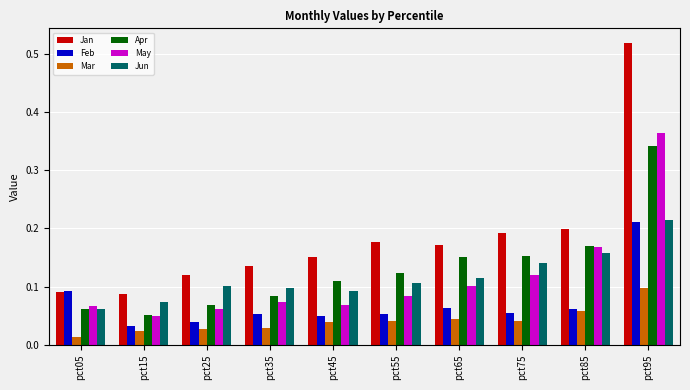

Is it true that Feb equals 0.1 at pct45?

False